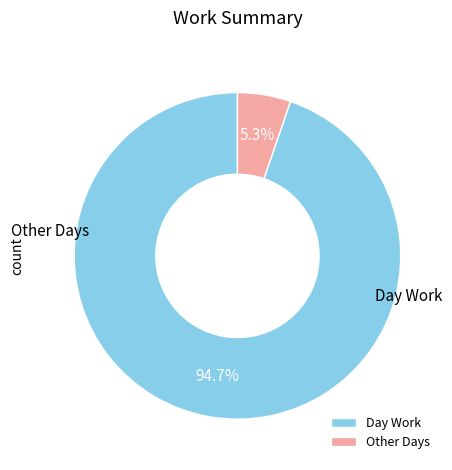

Is there a majority slice in this chart?

Yes